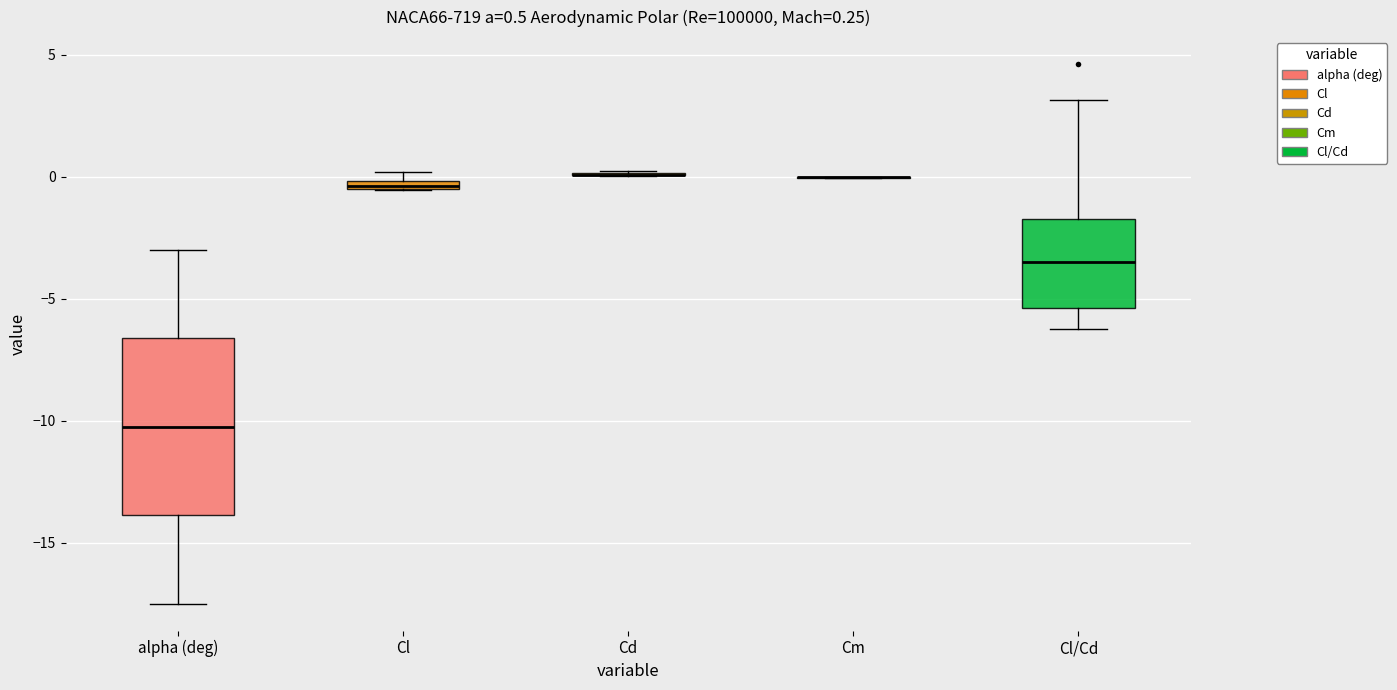

Which box is the tallest, from its lower edge to its upper edge?

alpha (deg)